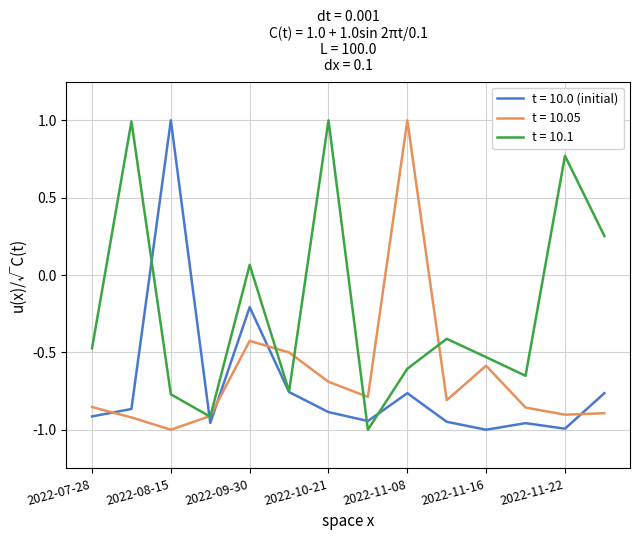

What is the maximum value for t = 10.05?

1.0